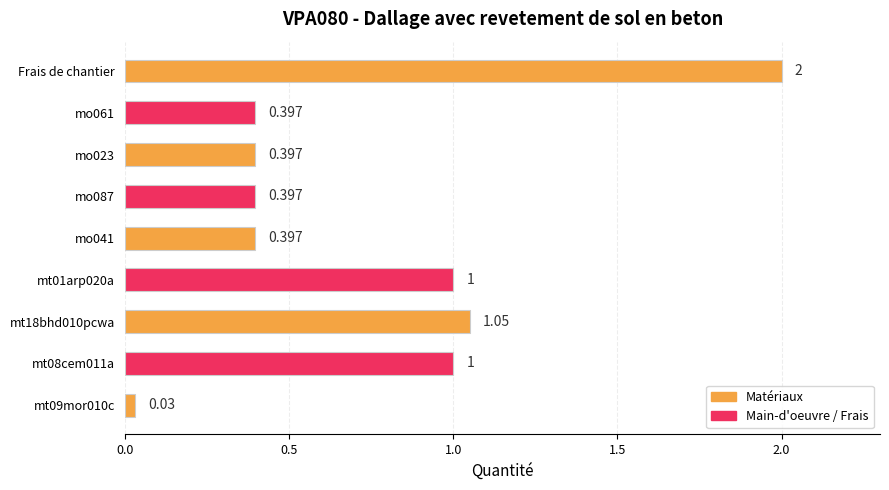

Which label corresponds to the largest value in the chart?

Frais de chantier